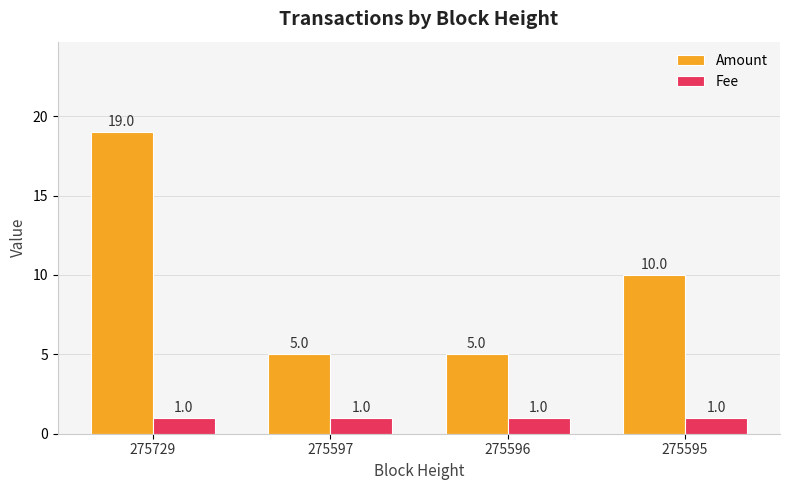

What are all the series names shown in the legend?

Amount, Fee